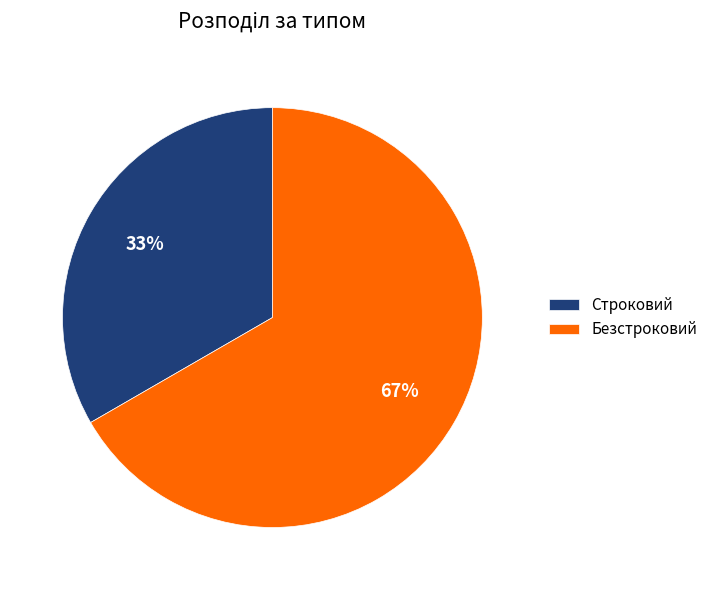

True or false: Строковий accounts for 44% of the total.

False